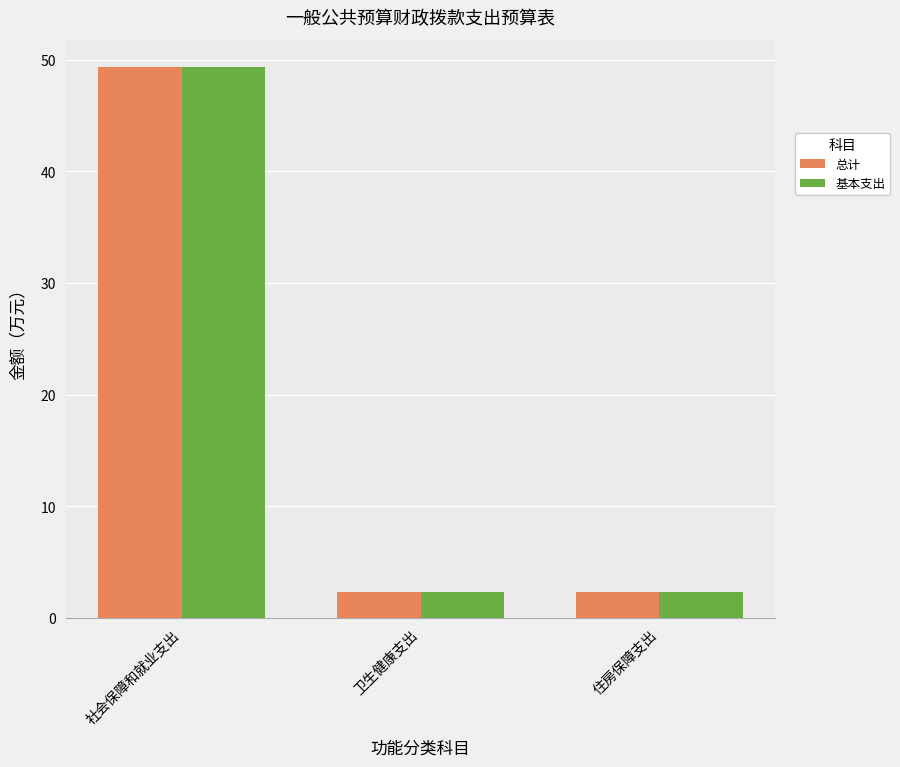

What is the label of the 1st bar from the left?

社会保障和就业支出